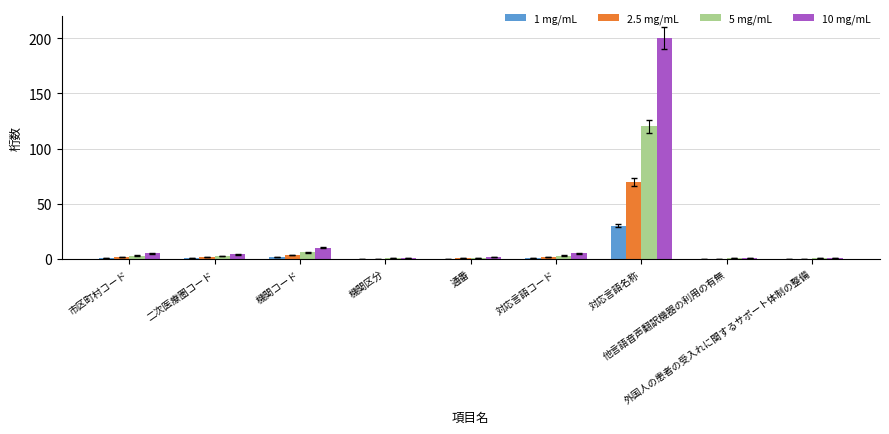

Count the number of data series in this chart.

4